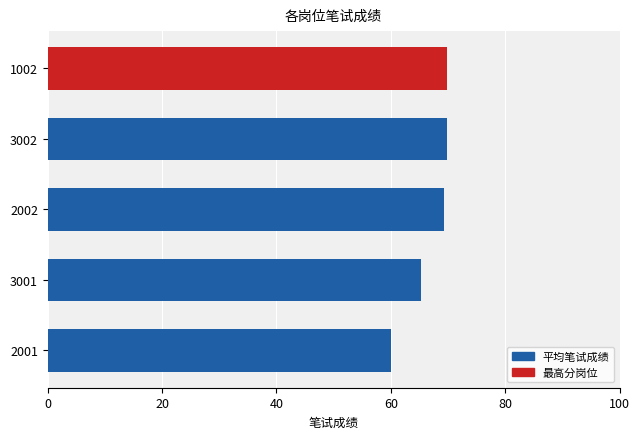

Which has a higher value, 1002 or 2001?

1002